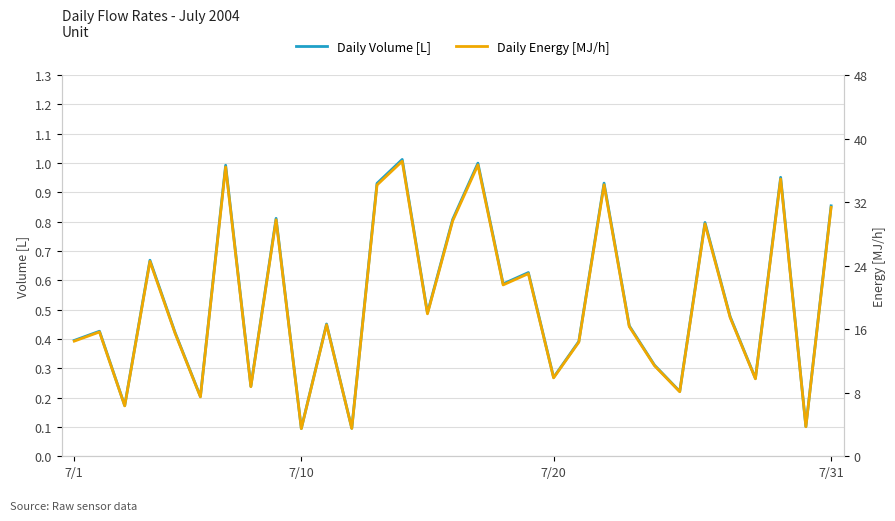

Which has a higher value, 30 or 24?

30